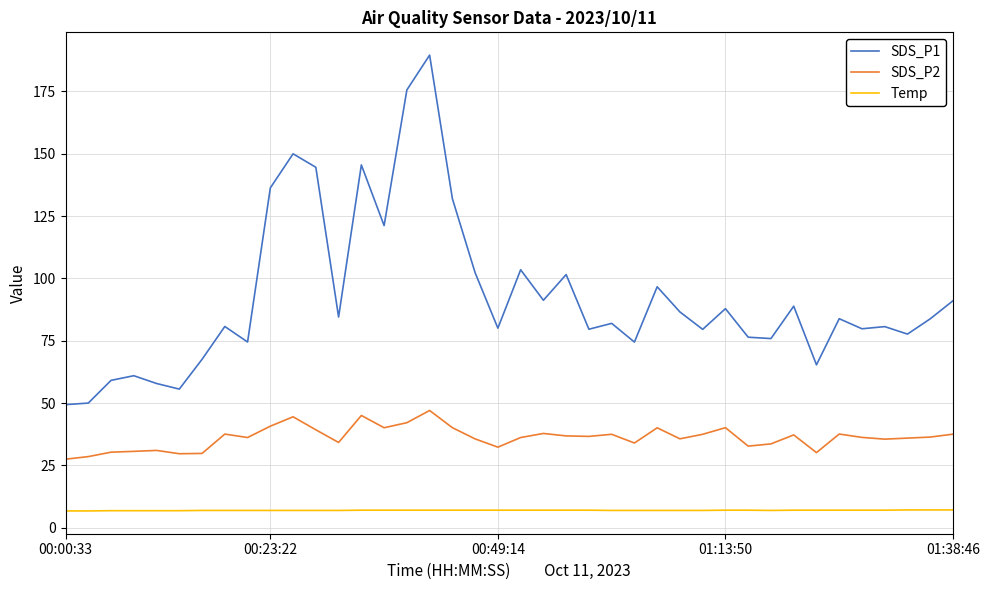

Rank the series by their maximum value, from lowest to highest.

Temp, SDS_P2, SDS_P1